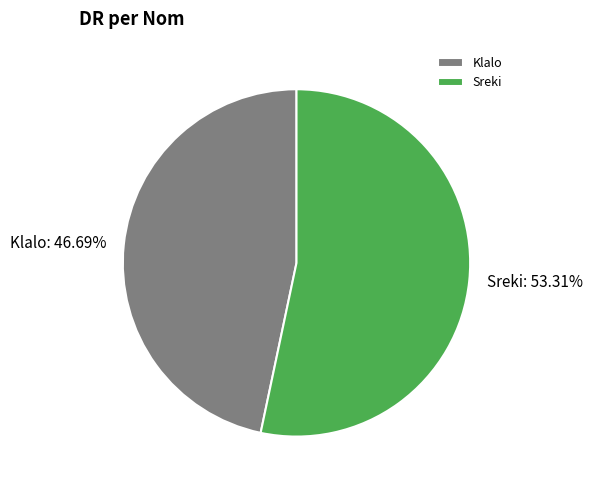

How many slices are in this pie chart?

2